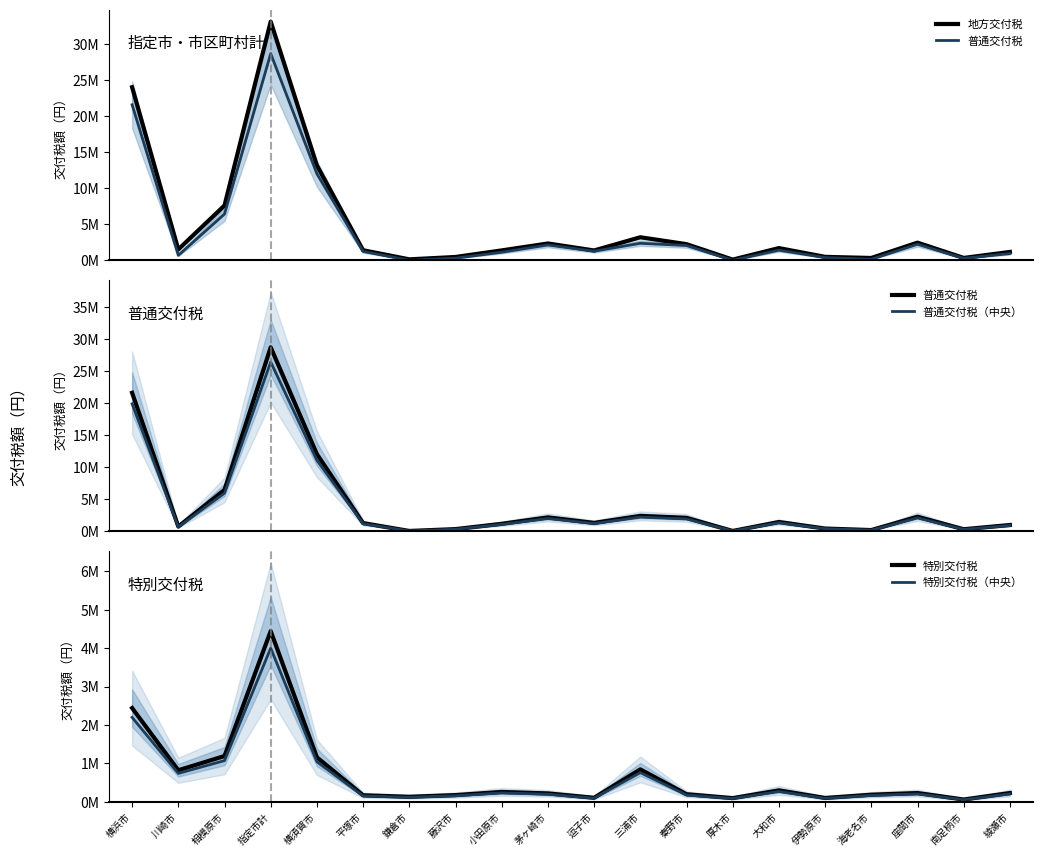

Which category has the lowest value across all series?

鎌倉市